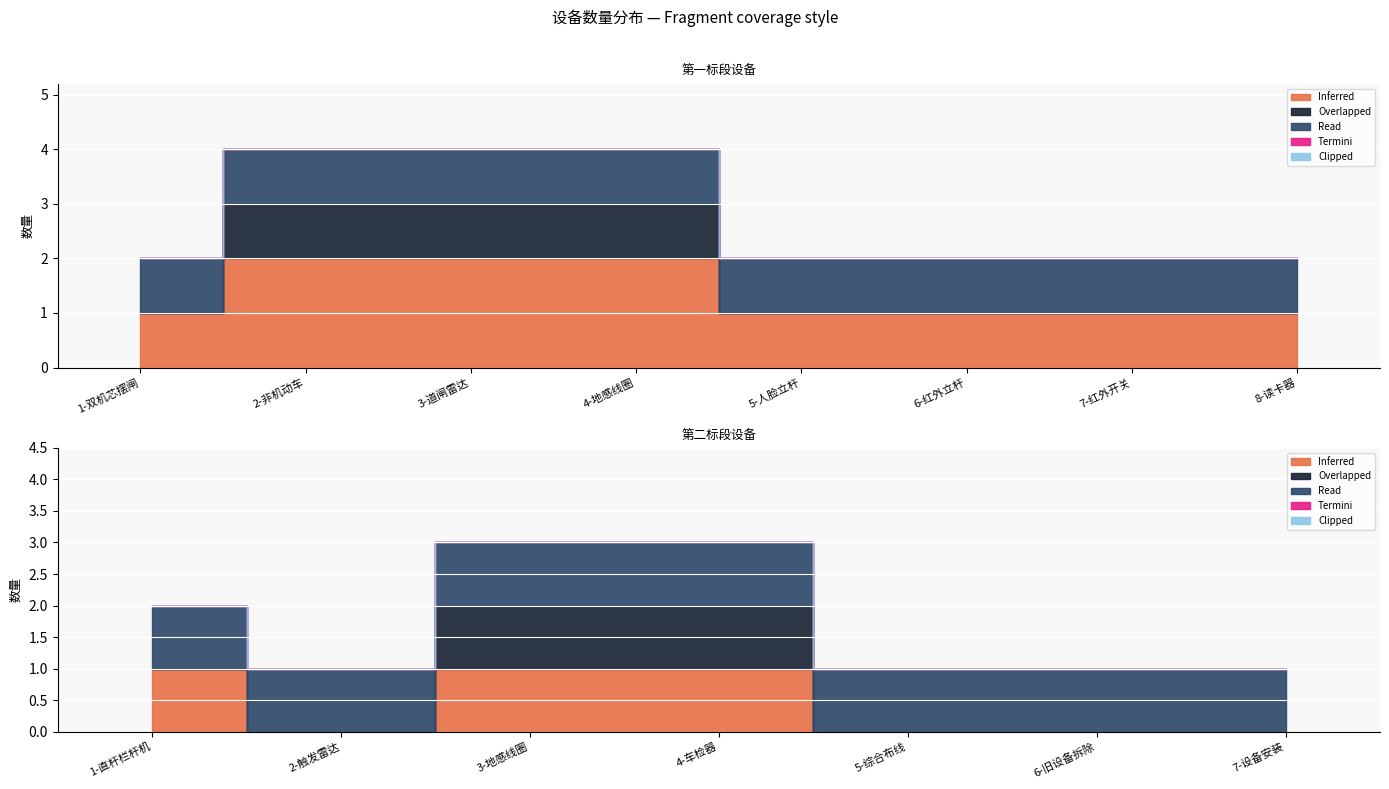

Which category has the highest value across all series?

2